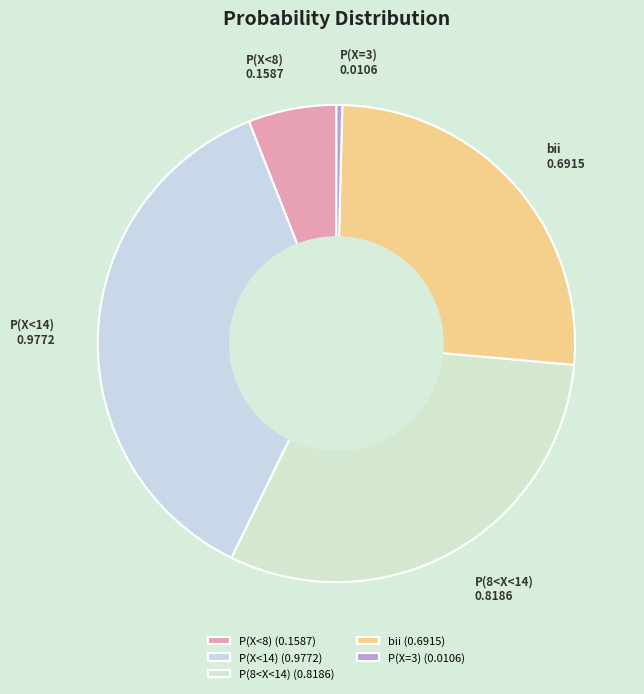

Rank the categories by value from highest to lowest.

P(X<14), P(8<X<14), bii, P(X<8), P(X=3)